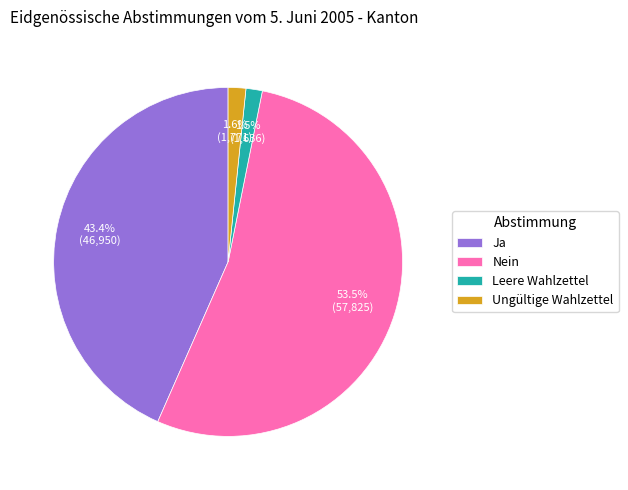

Does Nein account for over 50% of the chart?

Yes